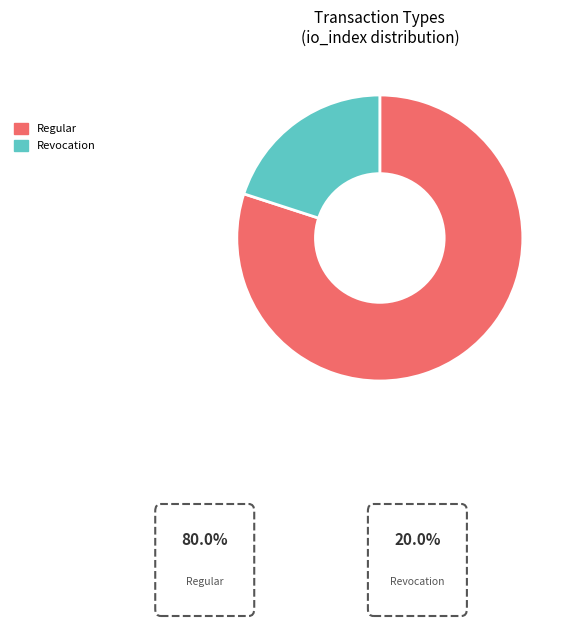

Rank the categories by value from lowest to highest.

Revocation, Regular